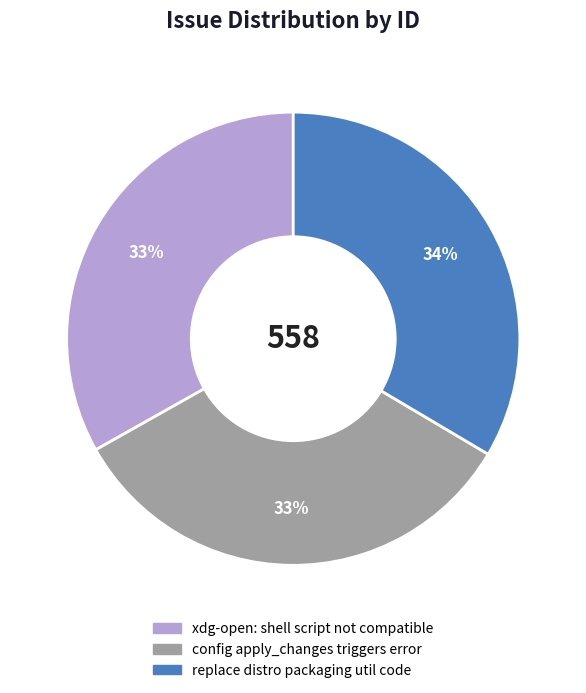

Is the sum of replace distro packaging util code and config apply_changes triggers error greater than half?

Yes